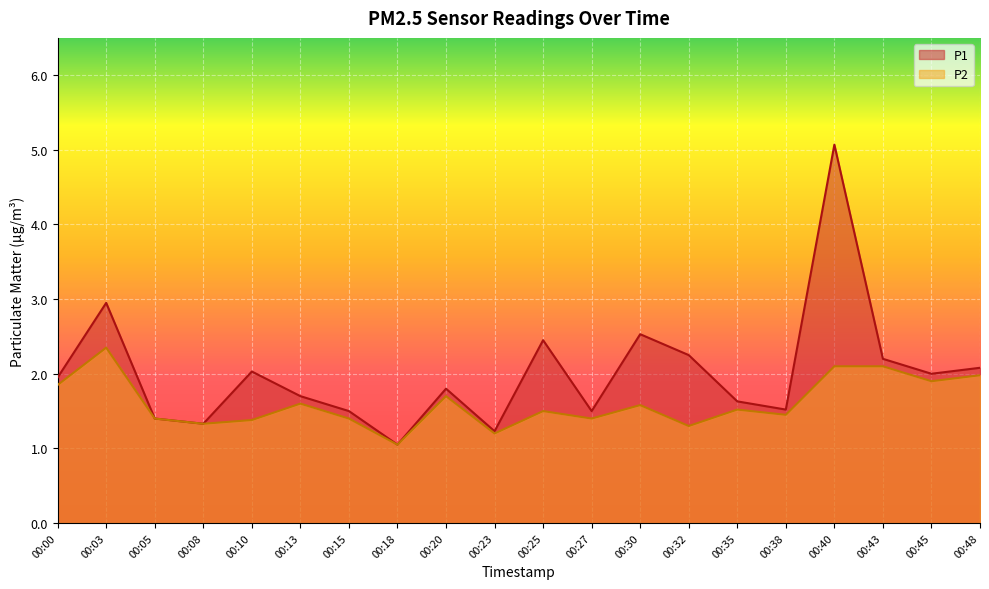

Reading right to left, list all the values displayed in this chart.

P1: 00:48=2.1	00:45=2.0	00:43=2.2	00:40=5.1	00:38=1.5	00:35=1.6	00:32=2.2	00:30=2.5	00:27=1.5	00:25=2.5	00:23=1.2	00:20=1.8	00:18=1.1	00:15=1.5	00:13=1.7	00:10=2.0	00:08=1.3	00:05=1.4	00:03=3.0	00:00=1.9
P2: 00:48=2.0	00:45=1.9	00:43=2.1	00:40=2.1	00:38=1.4	00:35=1.5	00:32=1.3	00:30=1.6	00:27=1.4	00:25=1.5	00:23=1.2	00:20=1.7	00:18=1.1	00:15=1.4	00:13=1.6	00:10=1.4	00:08=1.3	00:05=1.4	00:03=2.4	00:00=1.9